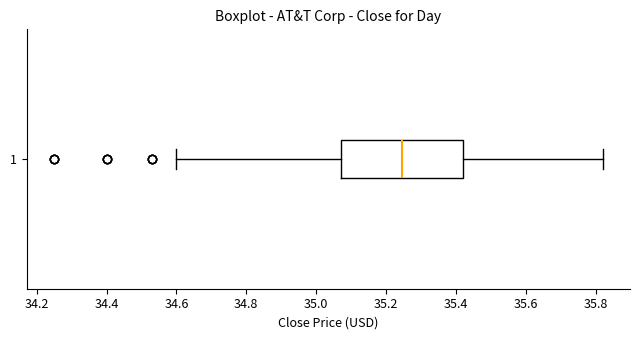

Read this box plot against the x-axis: the position of the median line, the range covered by the box, and the ends of both whiskers. The values are not printed on the chart, so give them approximately, as read against the axis.

median 35.24, box 35.08 to 35.42, whiskers 34.60 to 35.82